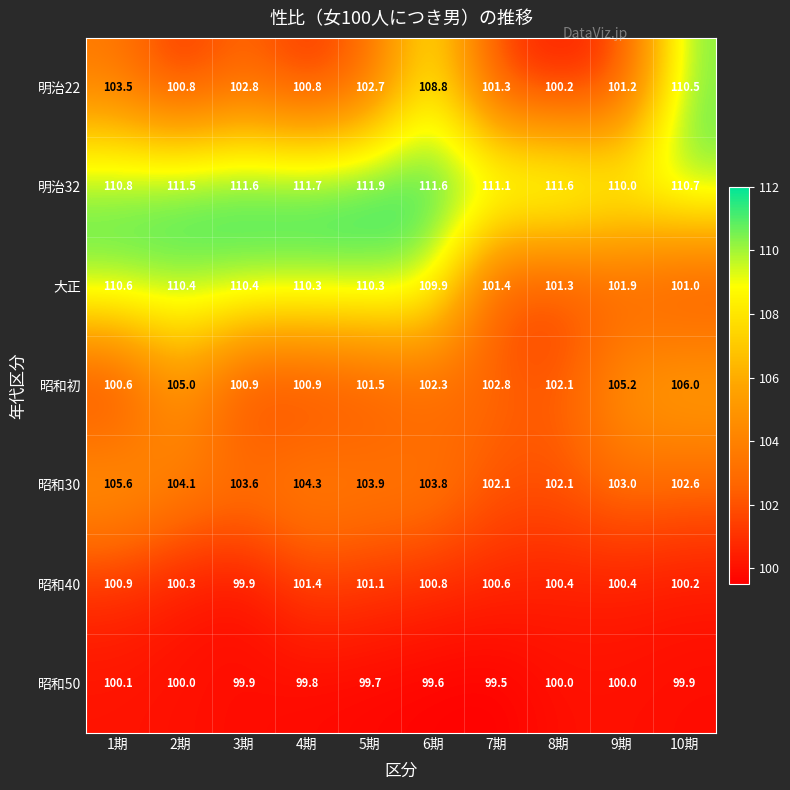

At 7期, list the series in order from smallest to largest.

昭和50, 昭和40, 明治22, 大正, 昭和30, 昭和初, 明治32